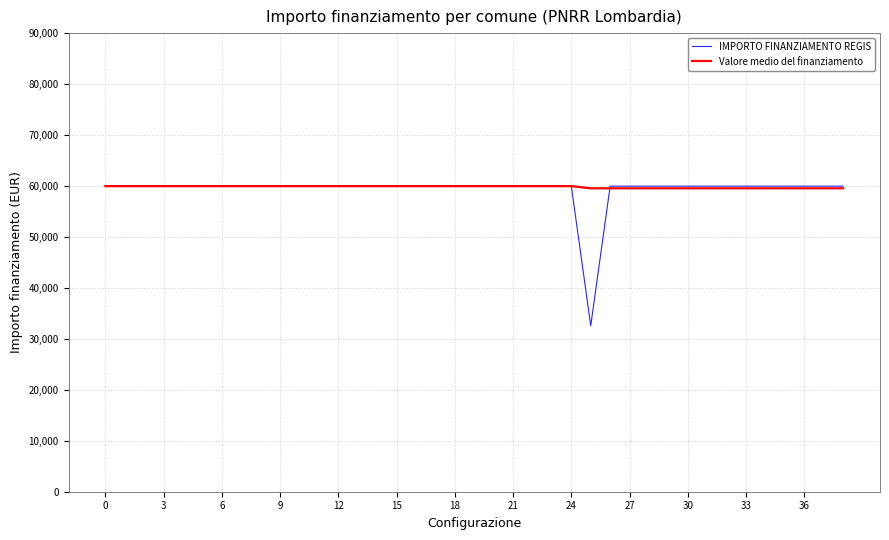

What is the maximum value shown in the chart?

59966.0